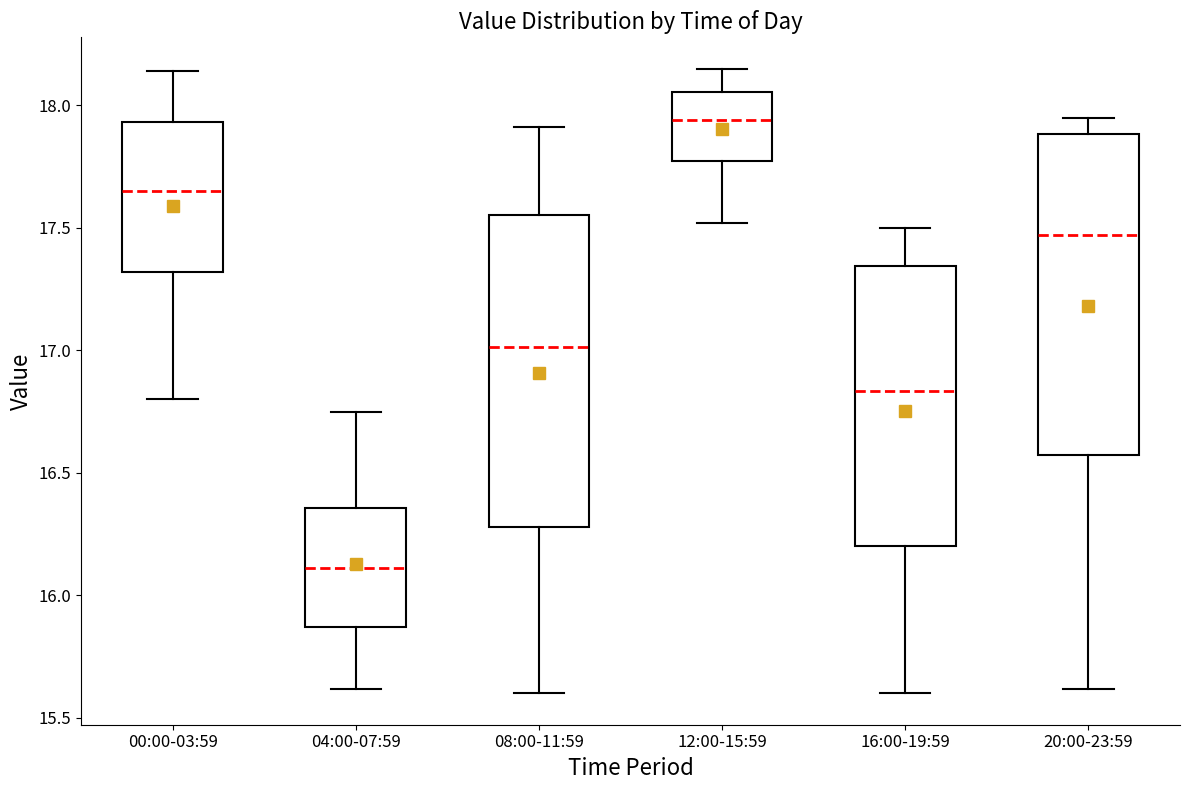

Where is the upper edge of the box for 08:00-11:59 on the y-axis? The values are not printed on the chart, so give them approximately, as read against the axis.

17.55